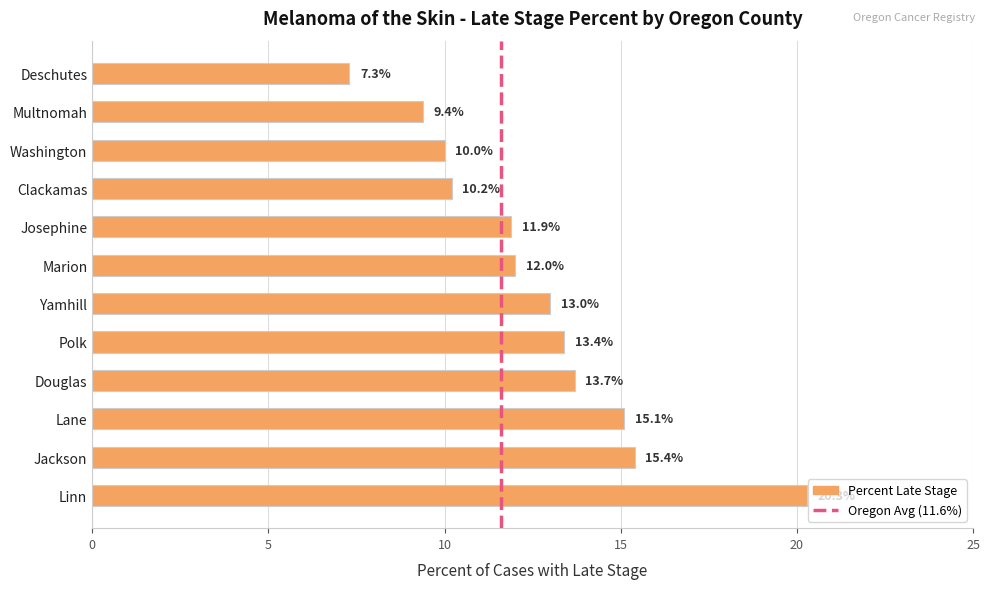

What is the label of the 10th bar from the top?

Lane